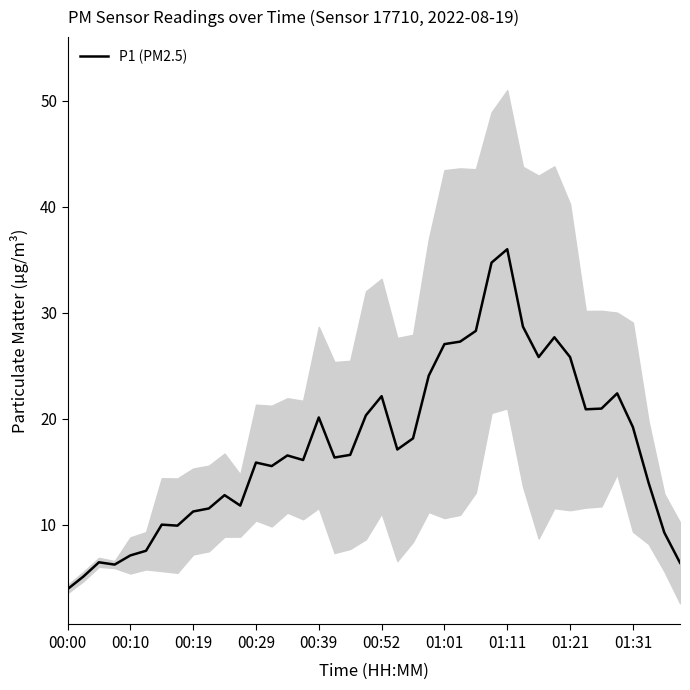

How many distinct data groups are displayed?

1